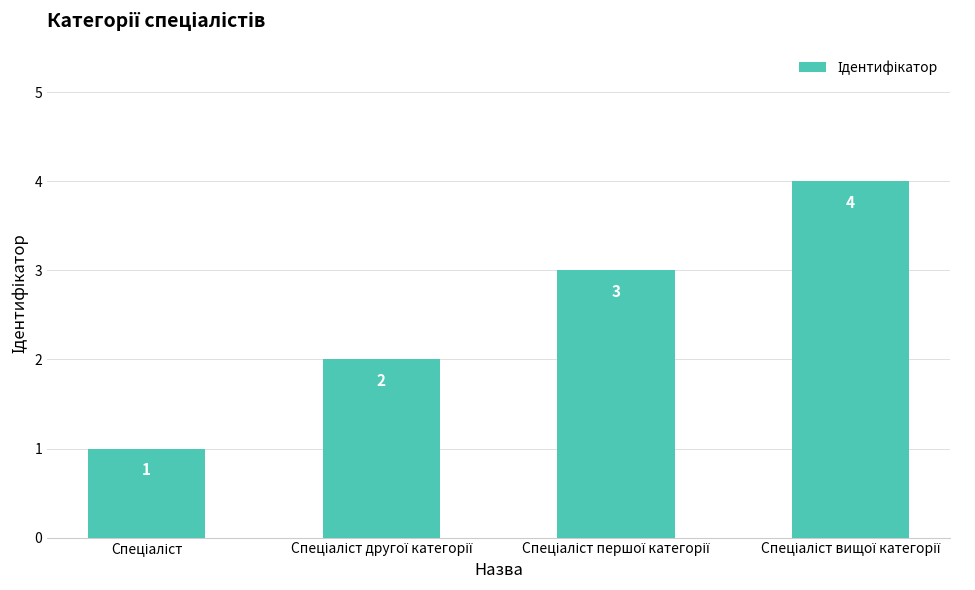

Does the chart contain any negative values?

No